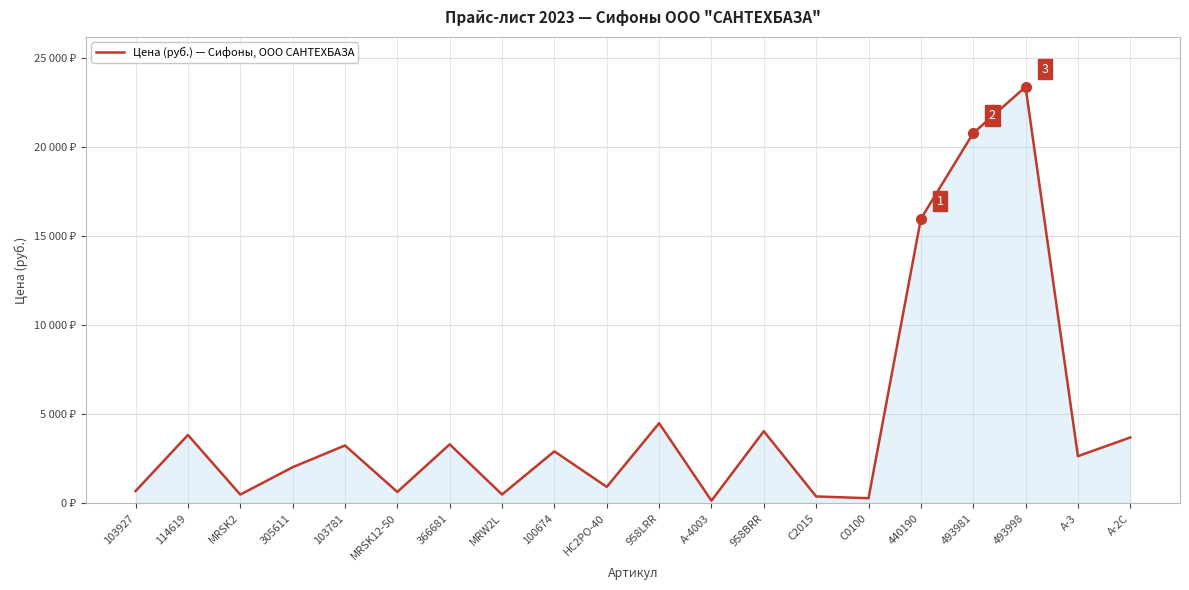

Does the chart have visible grid lines?

Yes